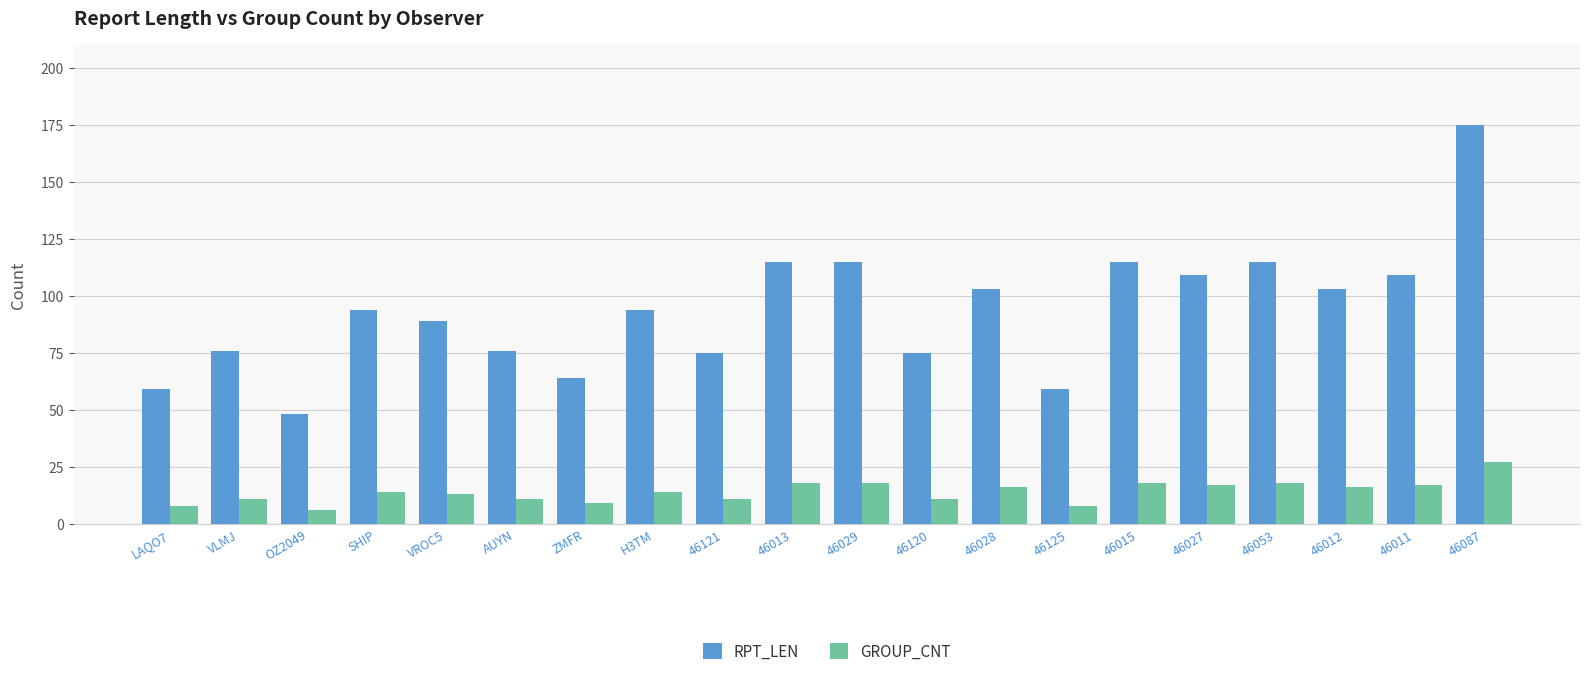

What is the sum of the RPT_LEN values at 46028 and SHIP?

197